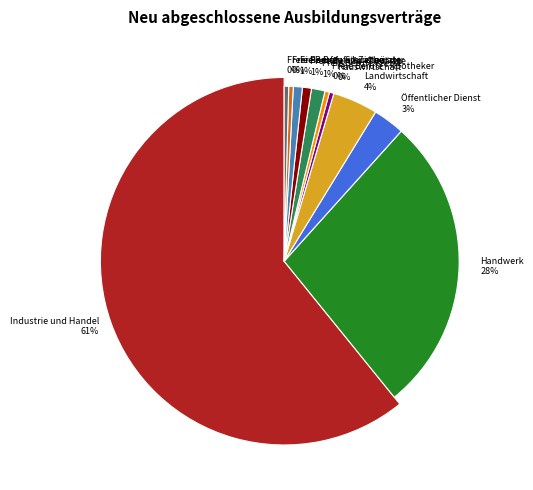

What is the smallest slice in the pie chart?

Hauswirtschaft